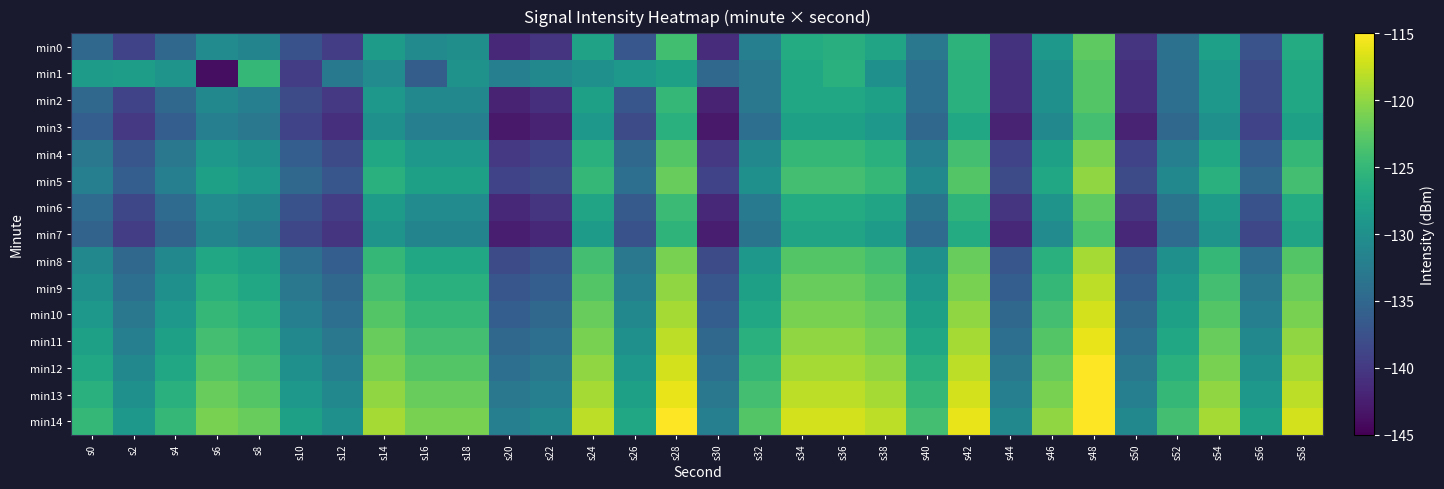

Rank the series at s12 from highest to lowest value.

min14, min13, min12, min1, min11, min10, min9, min8, min5, min4, min6, min0, min2, min7, min3